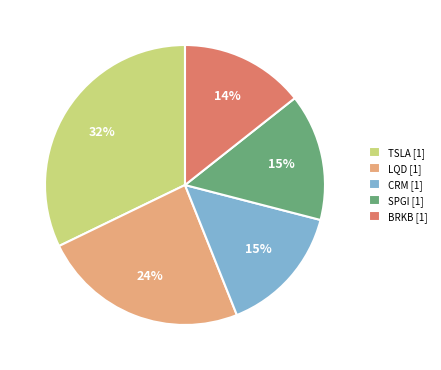

Count the number of slices in the pie.

5